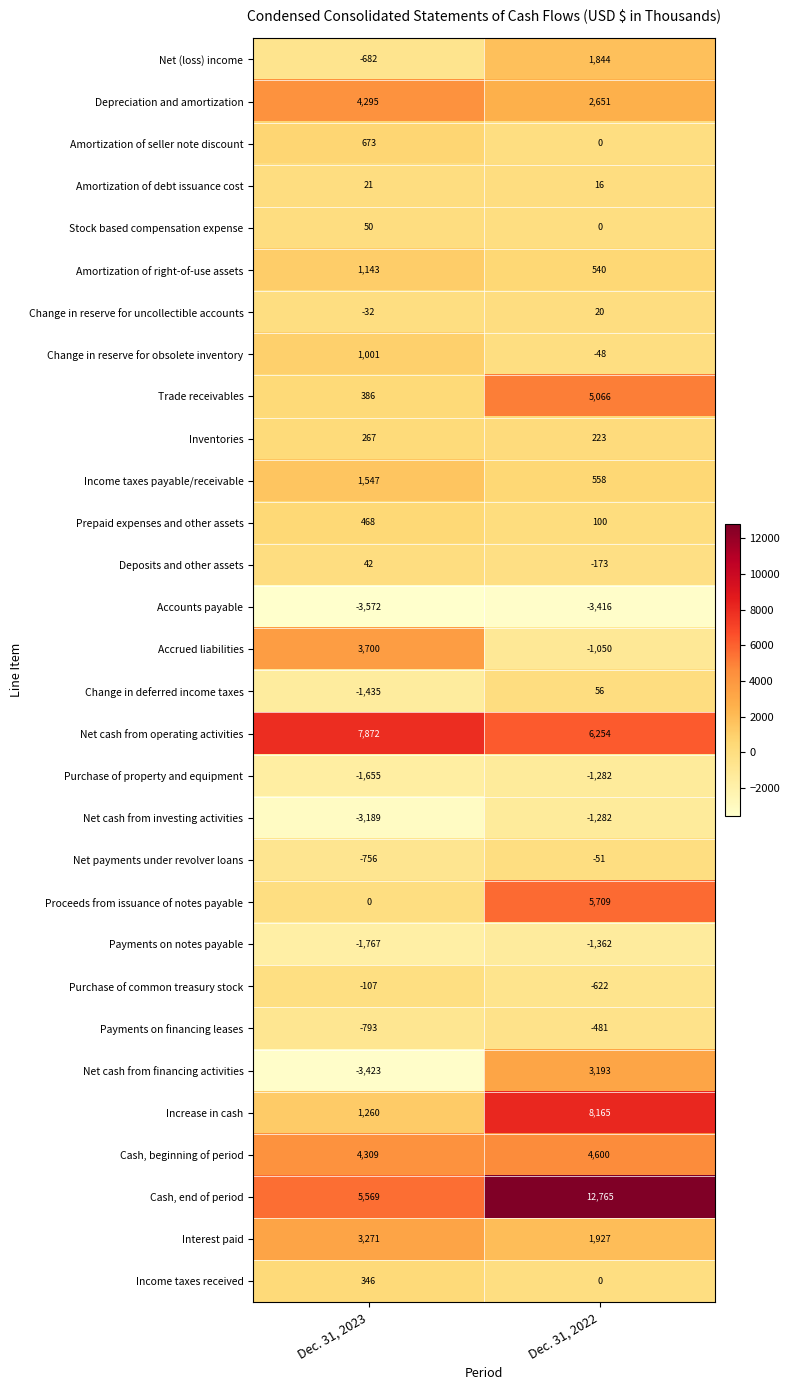

Rank the categories by Deposits and other assets value from highest to lowest.

Dec. 31, 2023, Dec. 31, 2022